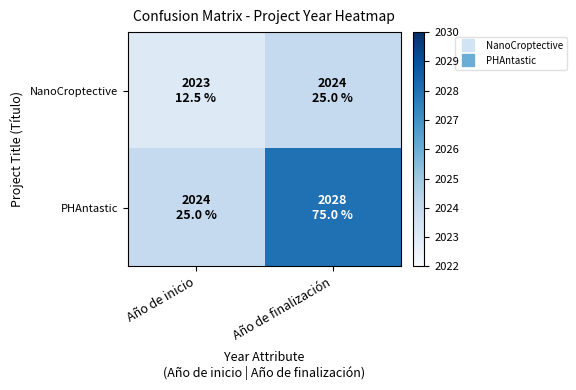

Reading left to right, what are all the values shown in this chart?

NanoCroptective: Año de inicio=2023	Año de finalización=2024
PHAntastic: Año de inicio=2024	Año de finalización=2028